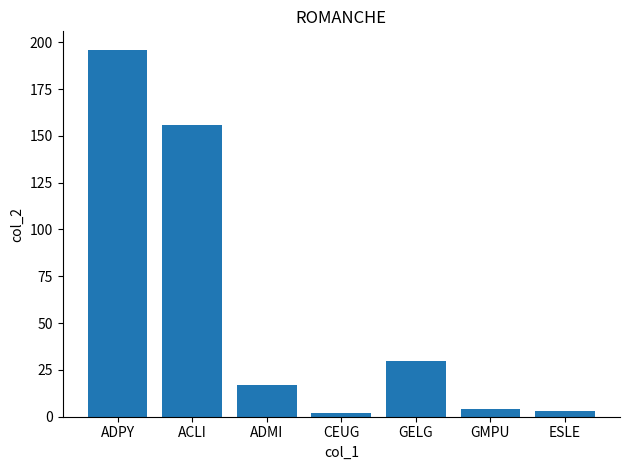

Between GELG and CEUG, which is larger?

GELG